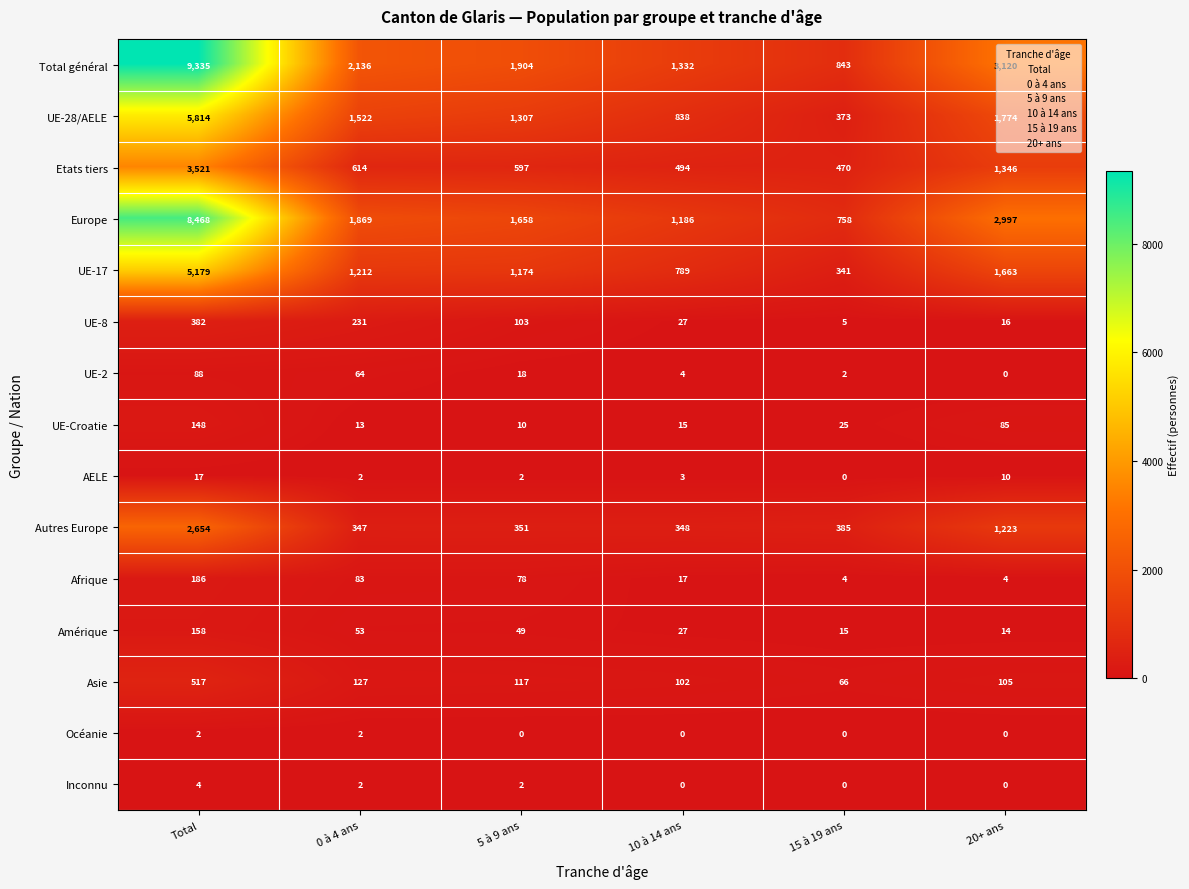

How many series are shown in this chart?

15